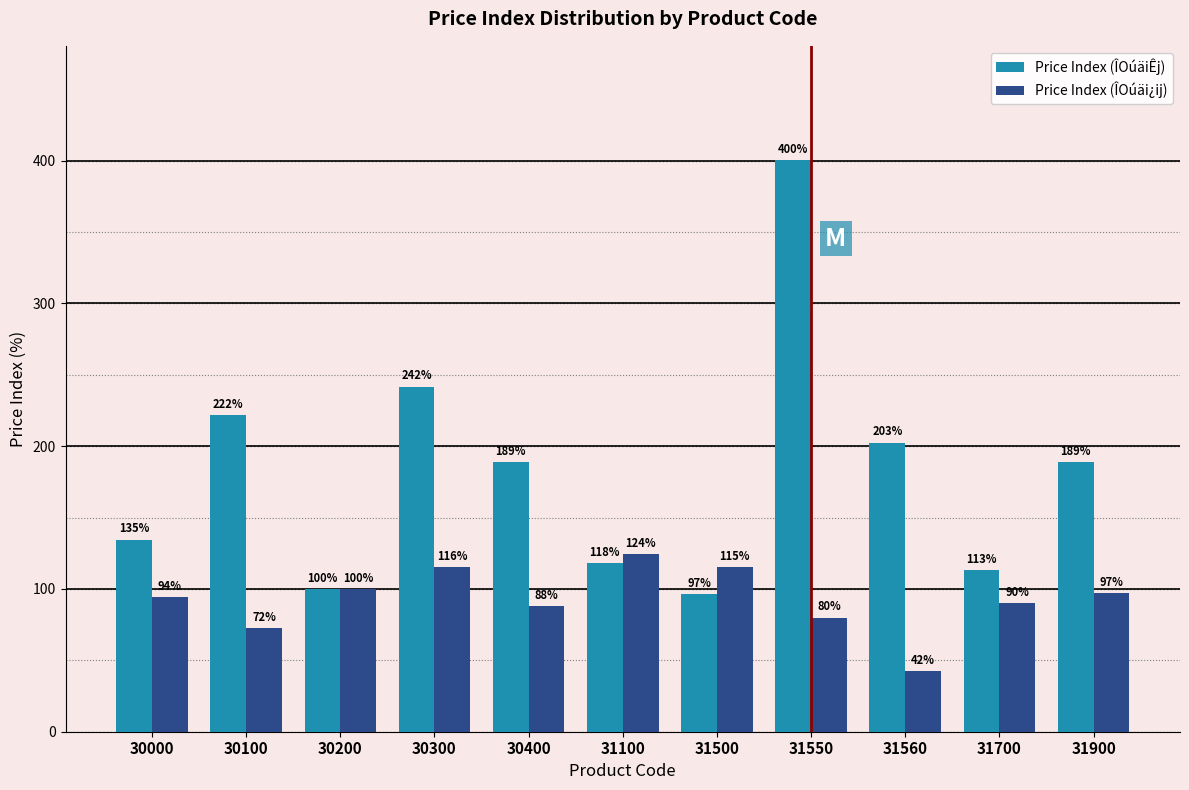

Between 30000 and 30100, which series saw the biggest shift?

Price Index (ÎOúäiÊj)